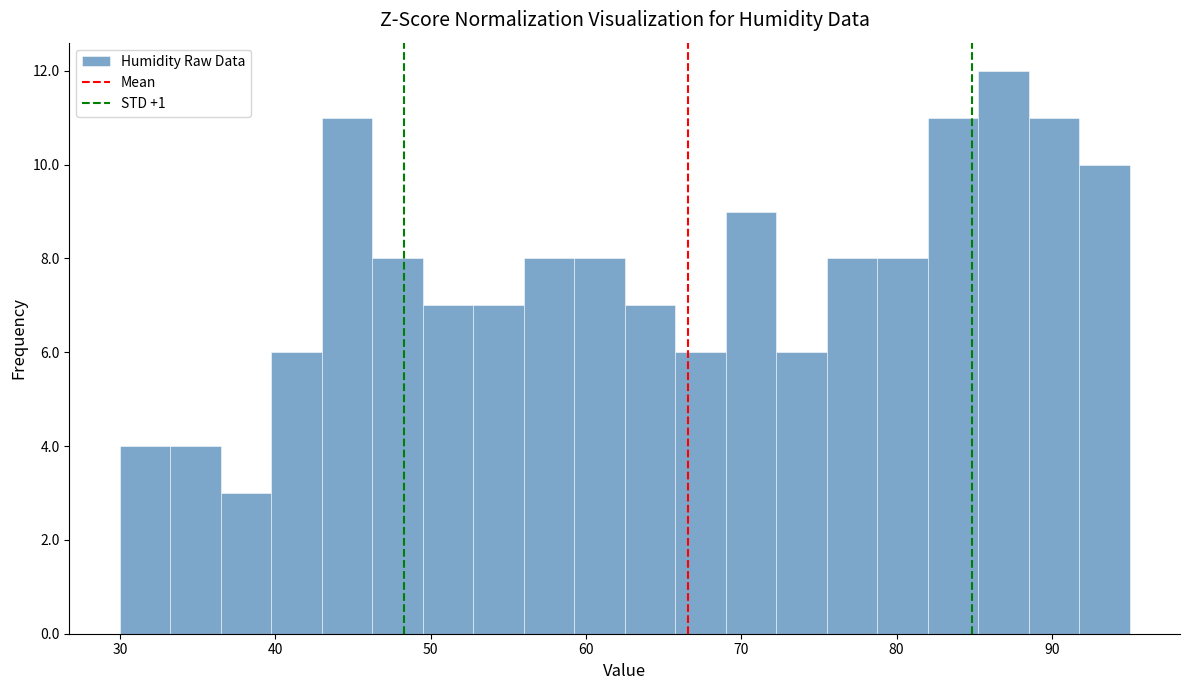

Around what value on the x-axis is the tallest bar? Give the approximate position of its centre, as read against the axis.

87